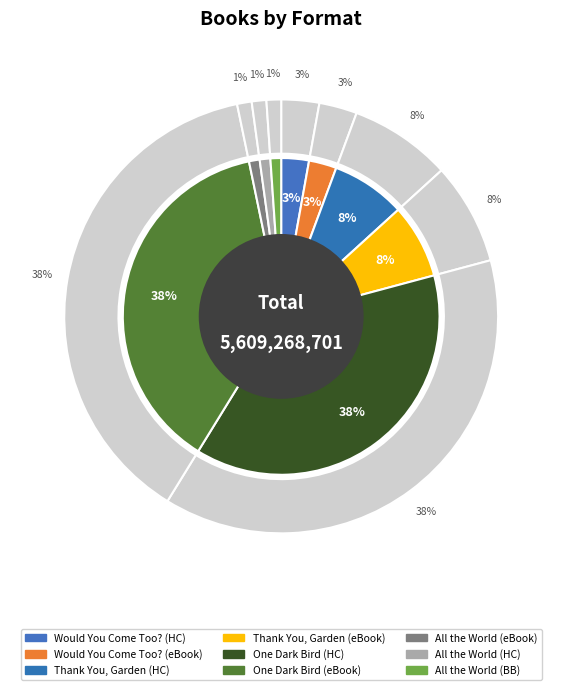

To the nearest percent, what percentage of the pie is All the World (Board Book)?

1%